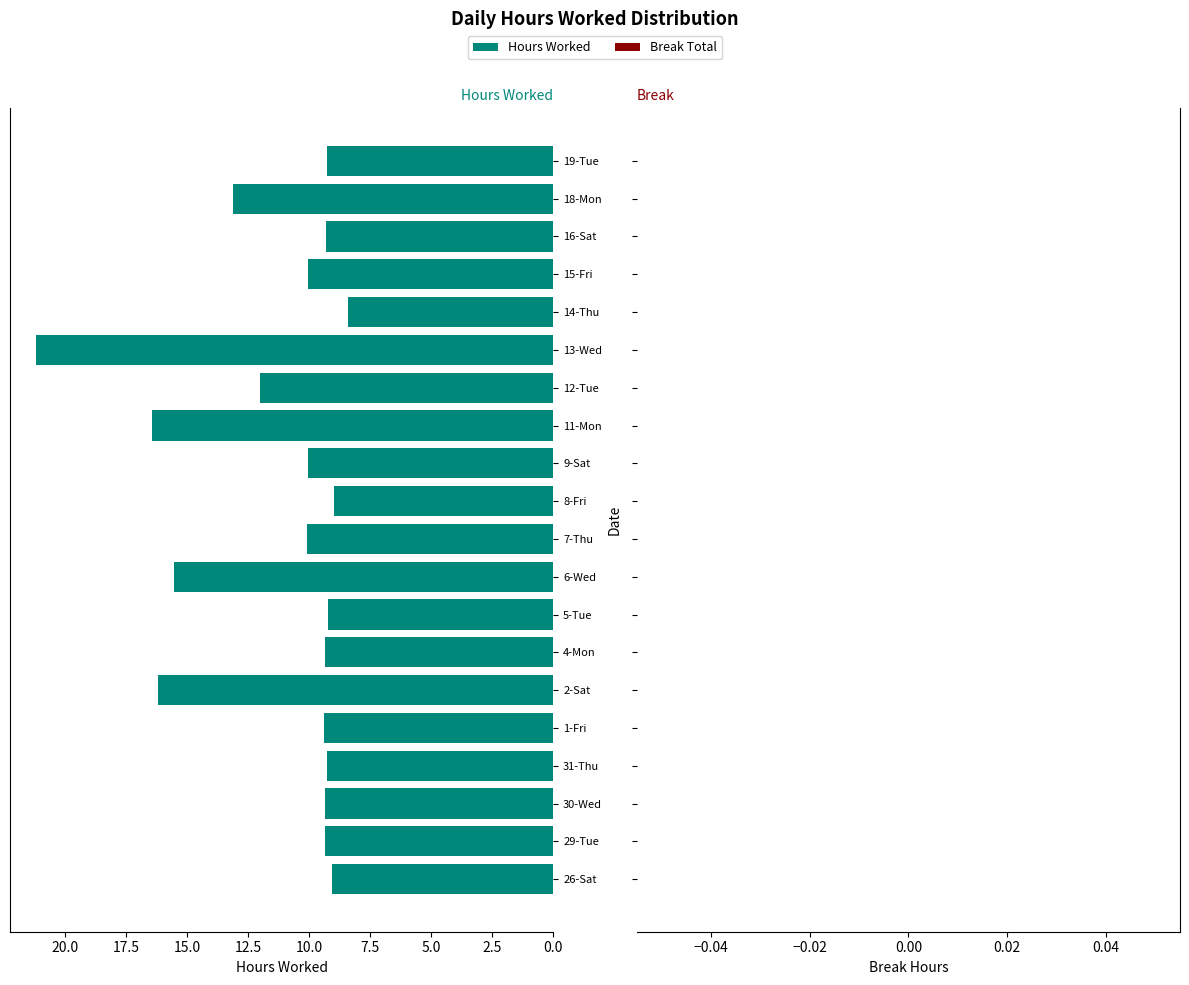

What is the sum of all values?

225.5